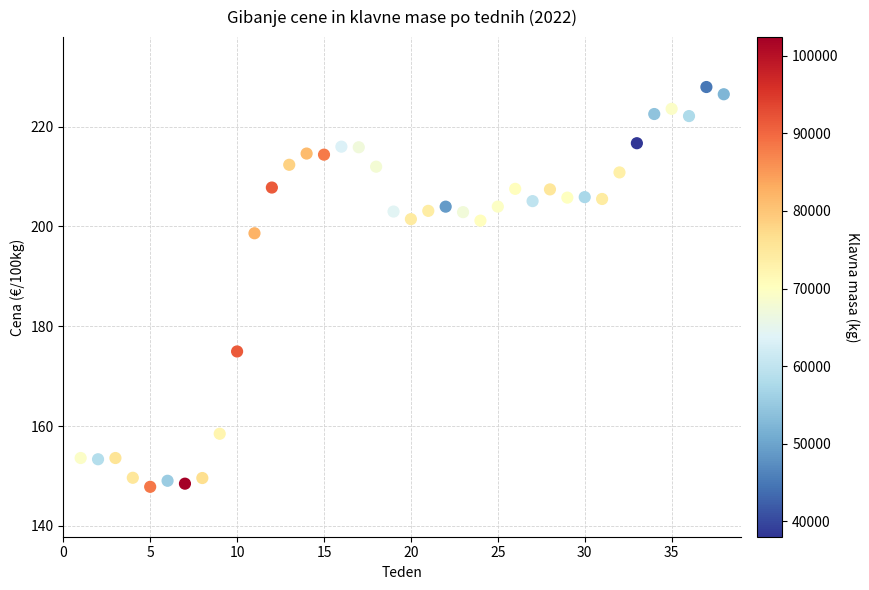

What is the range of X values (max minus min)?

37.0